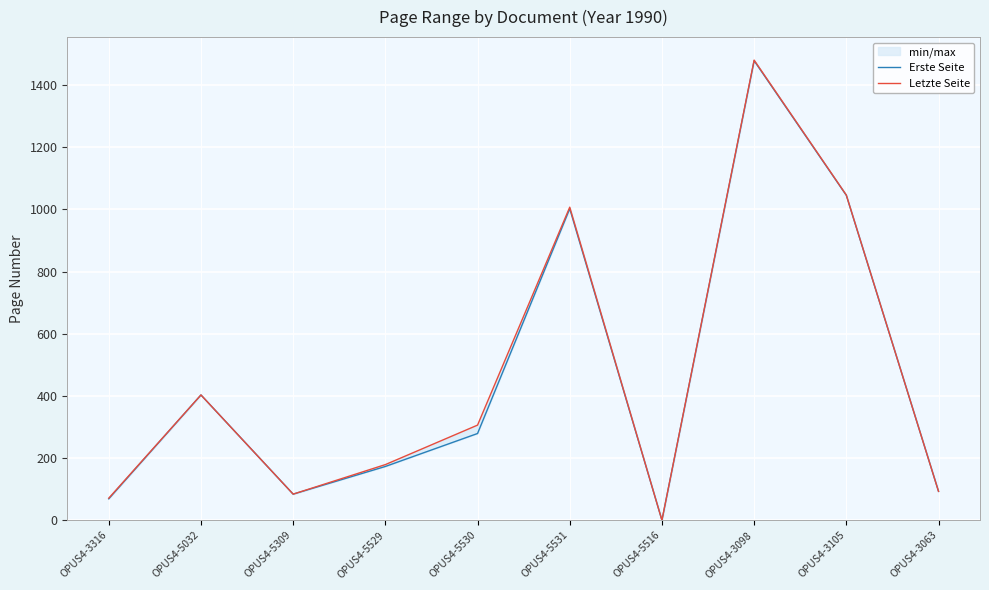

How many positive values does the Letzte Seite series have?

9